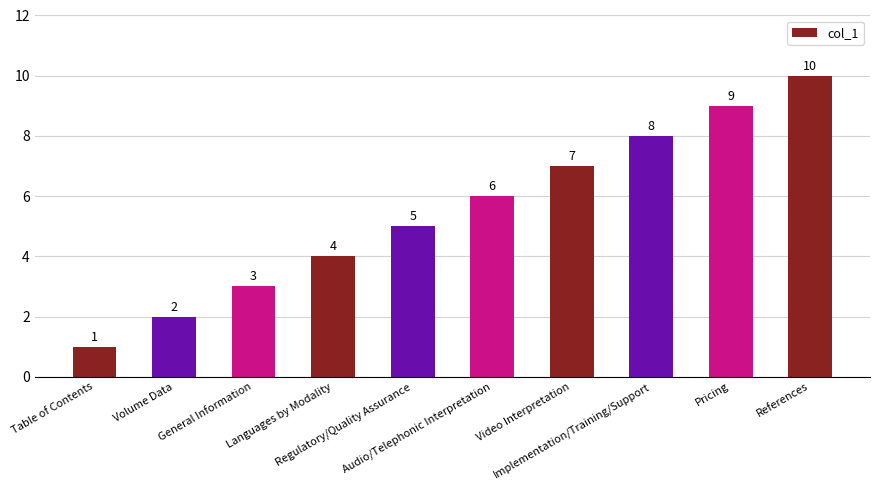

List the labels in order of value, largest first.

References, Pricing, Implementation/Training/Support, Video Interpretation, Audio/Telephonic Interpretation, Regulatory/Quality Assurance, Languages by Modality, General Information, Volume Data, Table of Contents